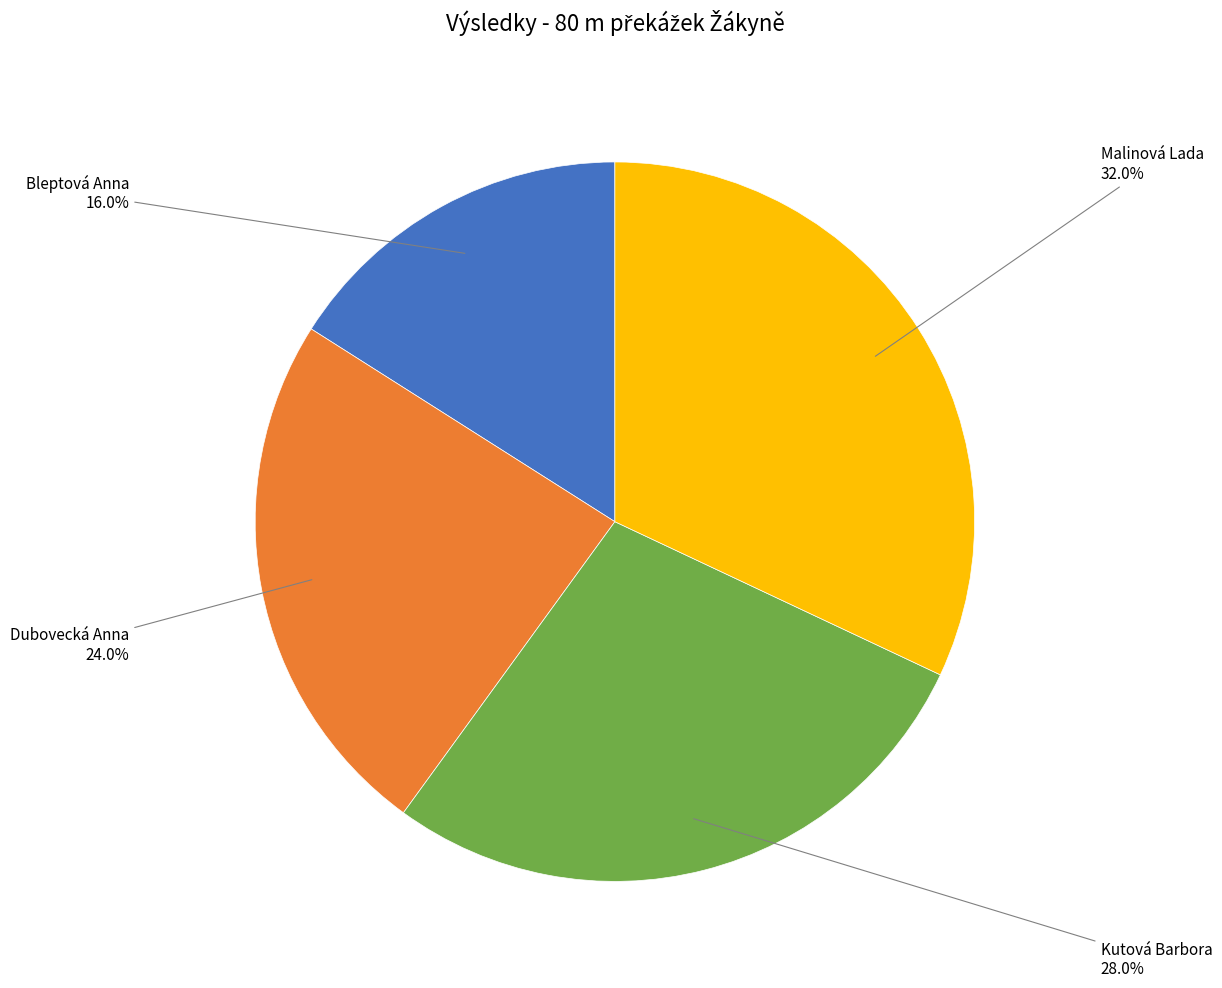

Is there a majority slice in this chart?

No